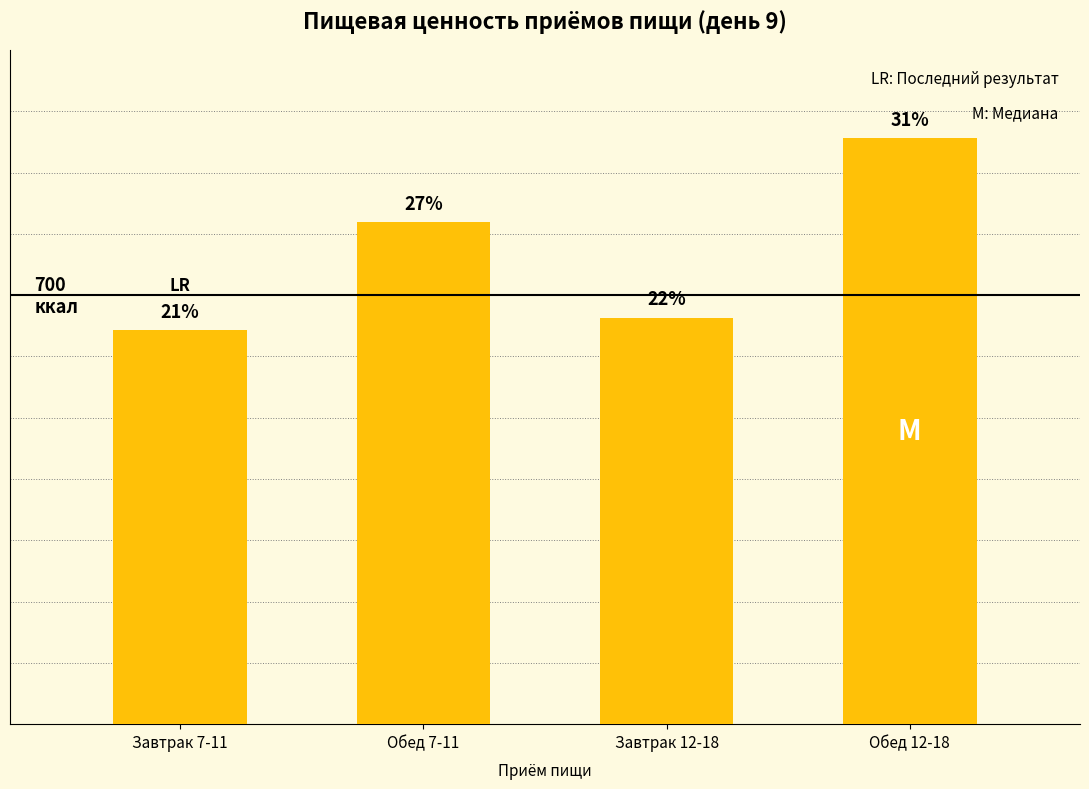

Does the chart contain any negative values?

No